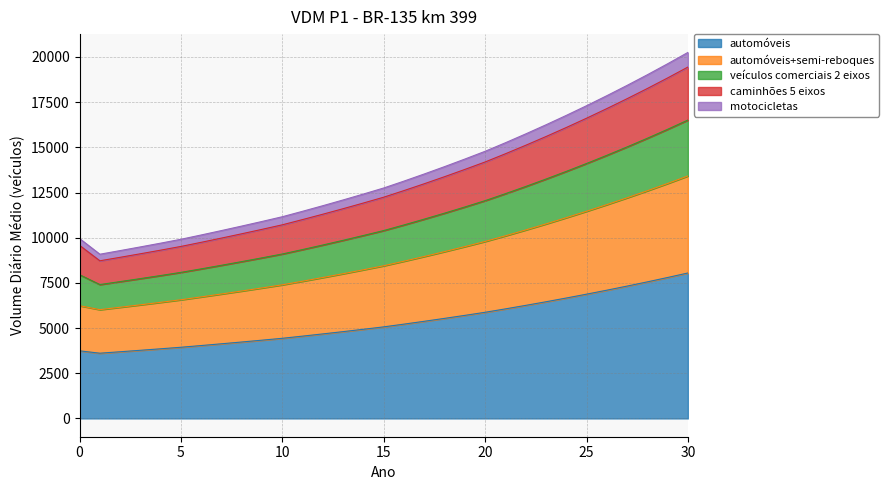

What is the maximum value for automóveis?

8048